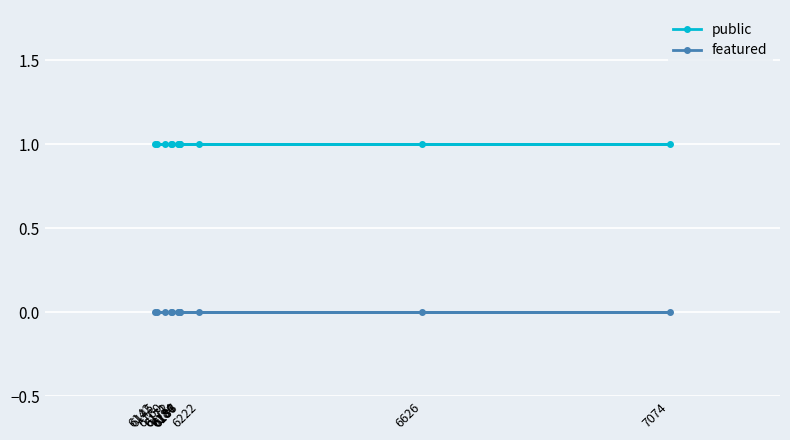

What is the label of the 10th point from the right?

6187